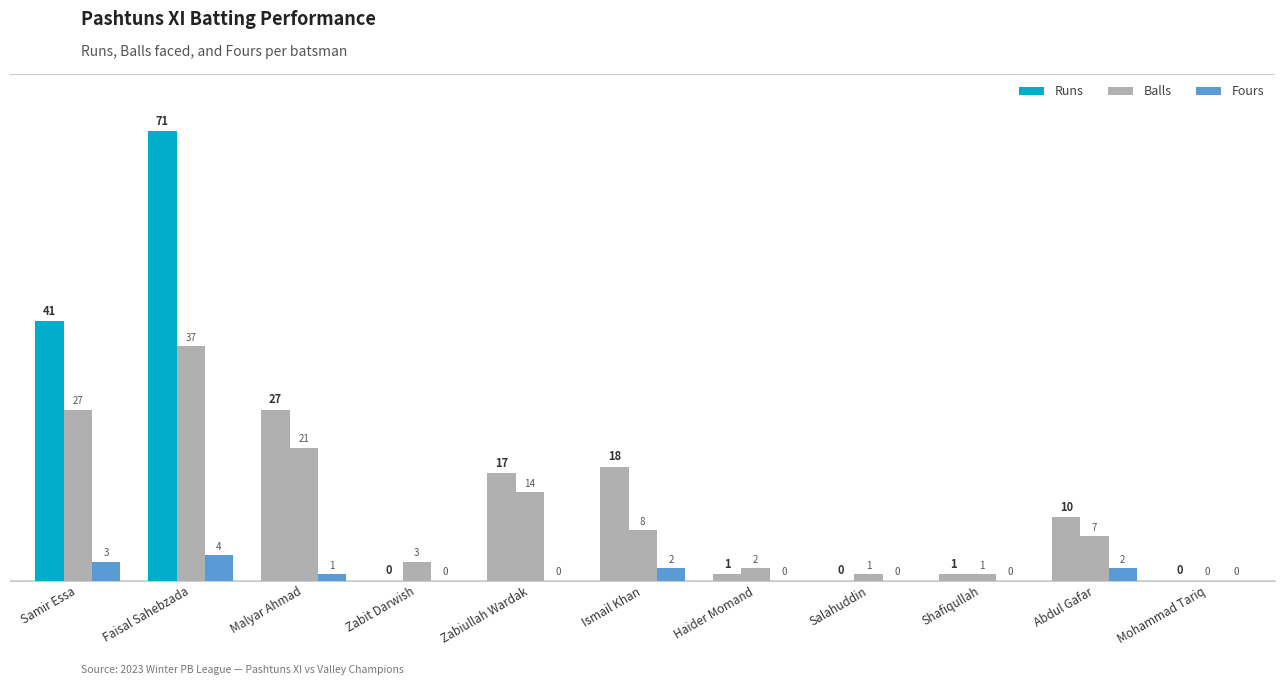

How many groups of bars are there?

11